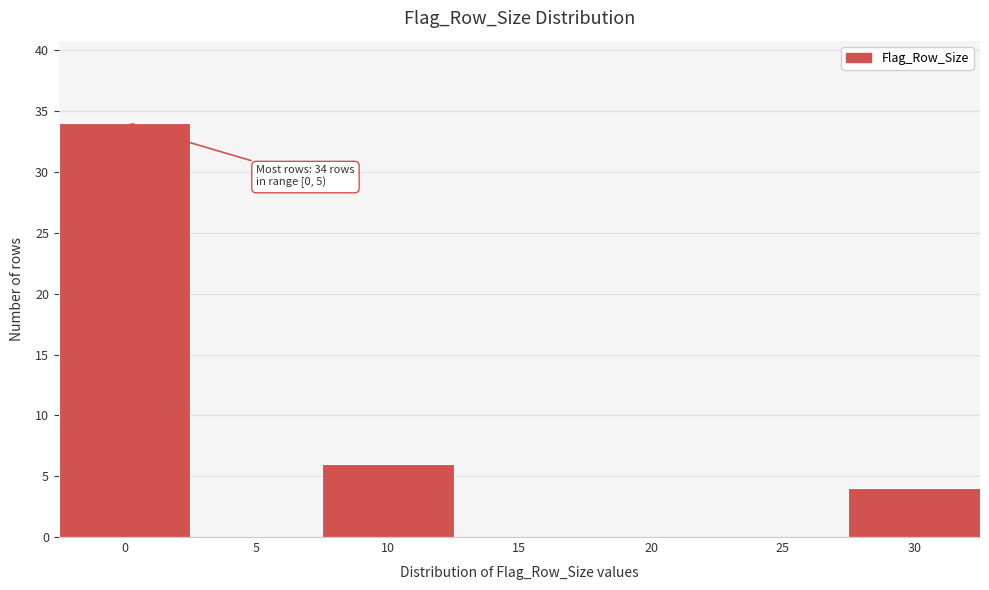

Reading left to right, list all the values displayed in this chart.

0=34	5=0	10=6	15=0	20=0	25=0	30=4